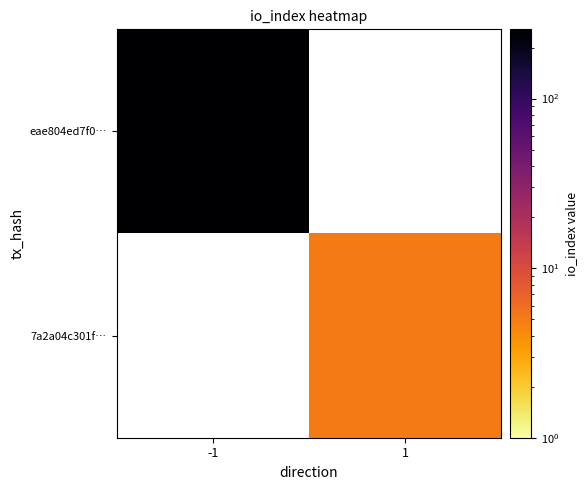

At which label does eae804ed7f0… reach its minimum?

-1